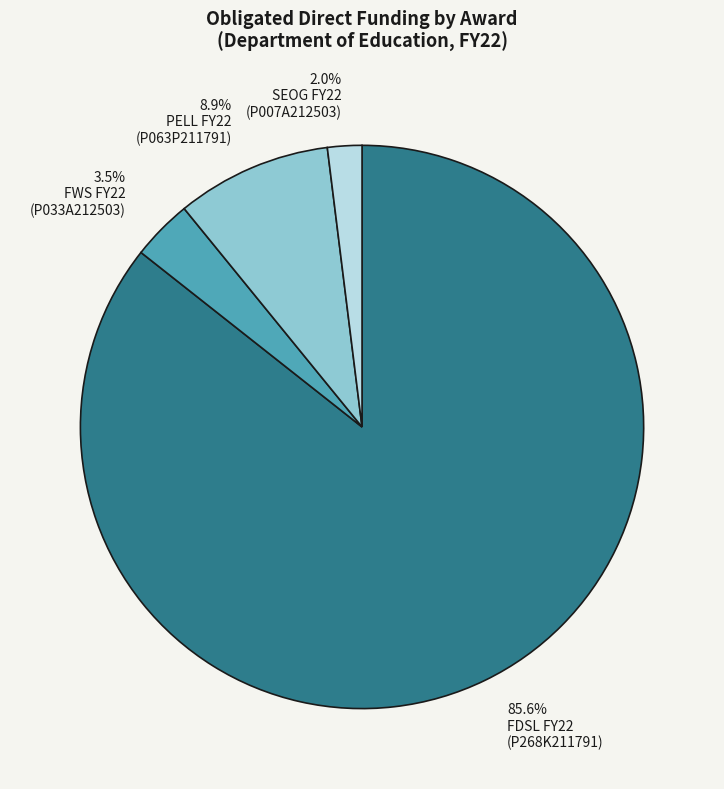

Does any single category account for the majority?

Yes